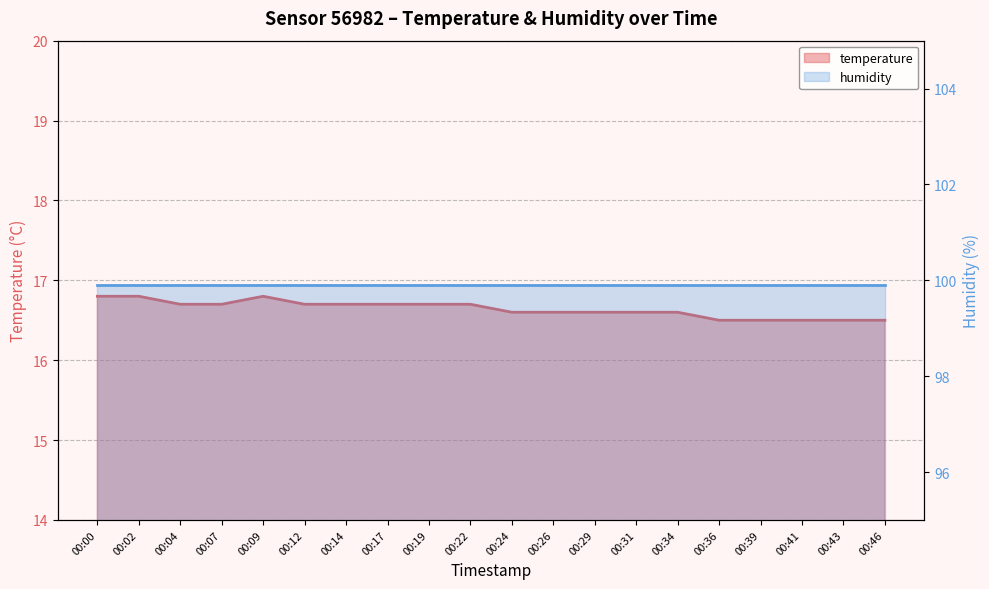

True or false: there are more than 1 points higher than both neighbors.

False